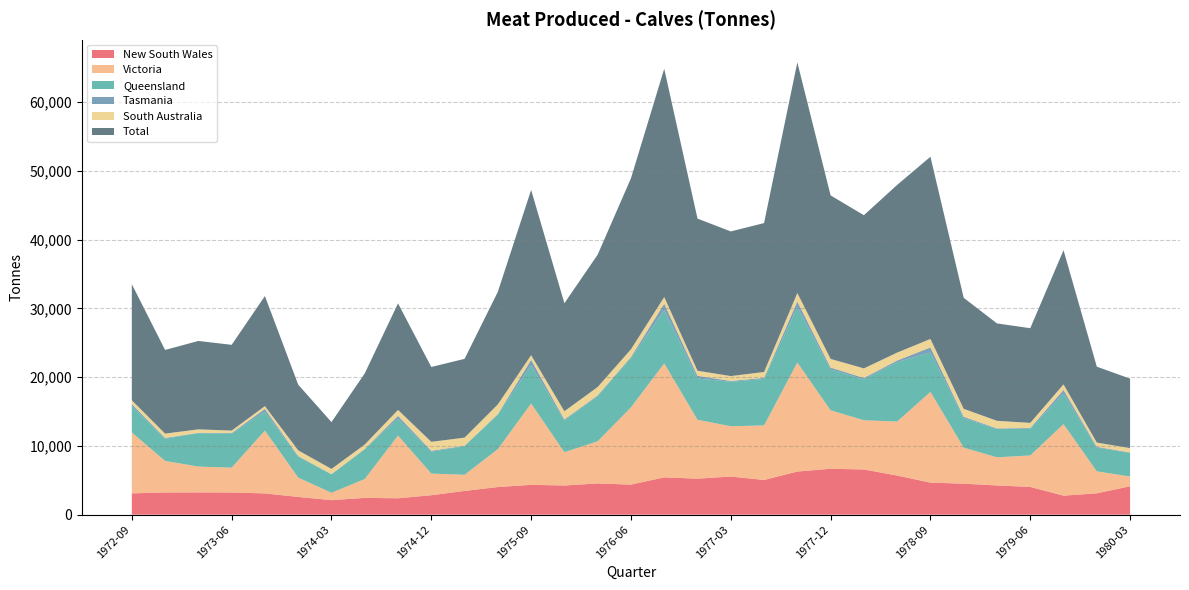

Reading left to right, list all the values displayed in this chart.

New South Wales: 1972-09=3098	1972-12=3228	1973-03=3237	1973-06=3226	1973-09=3089	1973-12=2577	1974-03=2110	1974-06=2440	1974-09=2383	1974-12=2825	1975-03=3449	1975-06=4014	1975-09=4337	1975-12=4237	1976-03=4540	1976-06=4370	1976-09=5421	1976-12=5234	1977-03=5543	1977-06=5044	1977-09=6265	1977-12=6675	1978-03=6570	1978-06=5686	1978-09=4657	1978-12=4505	1979-03=4247	1979-06=4032	1979-09=2766	1979-12=3101	1980-03=4129
Victoria: 1972-09=8856	1972-12=4589	1973-03=3753	1973-06=3609	1973-09=9141	1973-12=2810	1974-03=1075	1974-06=2741	1974-09=9122	1974-12=3148	1975-03=2349	1975-06=5510	1975-09=11825	1975-12=4845	1976-03=6131	1976-06=11229	1976-09=16577	1976-12=8563	1977-03=7312	1977-06=7930	1977-09=15859	1977-12=8503	1978-03=7157	1978-06=7848	1978-09=13194	1978-12=5242	1979-03=4088	1979-06=4577	1979-09=10400	1979-12=3196	1980-03=1414
Queensland: 1972-09=3869	1972-12=3223	1973-03=4848	1973-06=4941	1973-09=2728	1973-12=3028	1974-03=2670	1974-06=4326	1974-09=2445	1974-12=3172	1975-03=4167	1975-06=4989	1975-09=5525	1975-12=4586	1976-03=6585	1976-06=7168	1976-09=7725	1976-12=5987	1977-03=6469	1977-06=6762	1977-09=8022	1977-12=5929	1978-03=5951	1978-06=8645	1978-09=5704	1978-12=4279	1979-03=4111	1979-06=3896	1979-09=4435	1979-12=3444	1980-03=3433
Tasmania: 1972-09=271	1972-12=107	1973-03=56	1973-06=91	1973-09=418	1973-12=106	1974-03=40	1974-06=49	1974-09=421	1974-12=142	1975-03=55	1975-06=103	1975-09=820	1975-12=174	1976-03=84	1976-06=164	1976-09=948	1976-12=401	1977-03=112	1977-06=152	1977-09=850	1977-12=279	1978-03=196	1978-06=231	1978-09=757	1978-12=212	1979-03=83	1979-06=100	1979-09=538	1979-12=120	1980-03=60
South Australia: 1972-09=535	1972-12=637	1973-03=508	1973-06=355	1973-09=406	1973-12=831	1974-03=754	1974-06=637	1974-09=858	1974-12=1302	1975-03=1180	1975-06=1414	1975-09=679	1975-12=1191	1976-03=1222	1976-06=1108	1976-09=972	1976-12=738	1977-03=712	1977-06=852	1977-09=1230	1977-12=1258	1978-03=1390	1978-06=1151	1978-09=1232	1978-12=1151	1979-03=1116	1979-06=737	1979-09=806	1979-12=619	1980-03=641
Total: 1972-09=16881	1972-12=12163	1973-03=12852	1973-06=12467	1973-09=16001	1973-12=9552	1974-03=6807	1974-06=10345	1974-09=15487	1974-12=10881	1975-03=11448	1975-06=16369	1975-09=24021	1975-12=15705	1976-03=19239	1976-06=24861	1976-09=33179	1976-12=22118	1977-03=21028	1977-06=21651	1977-09=33532	1977-12=23768	1978-03=22269	1978-06=24378	1978-09=26487	1978-12=16137	1979-03=14157	1979-06=13765	1979-09=19502	1979-12=11034	1980-03=10095